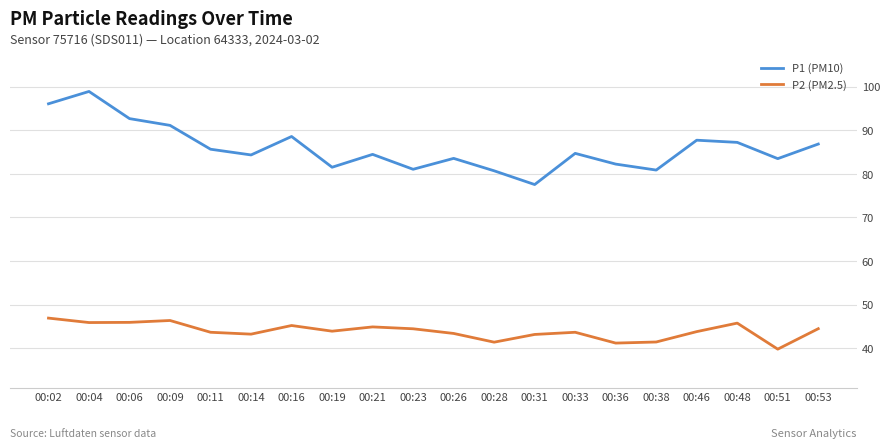

What is the difference between the P1 (PM10) values at 00:28 and 00:33?

4.0